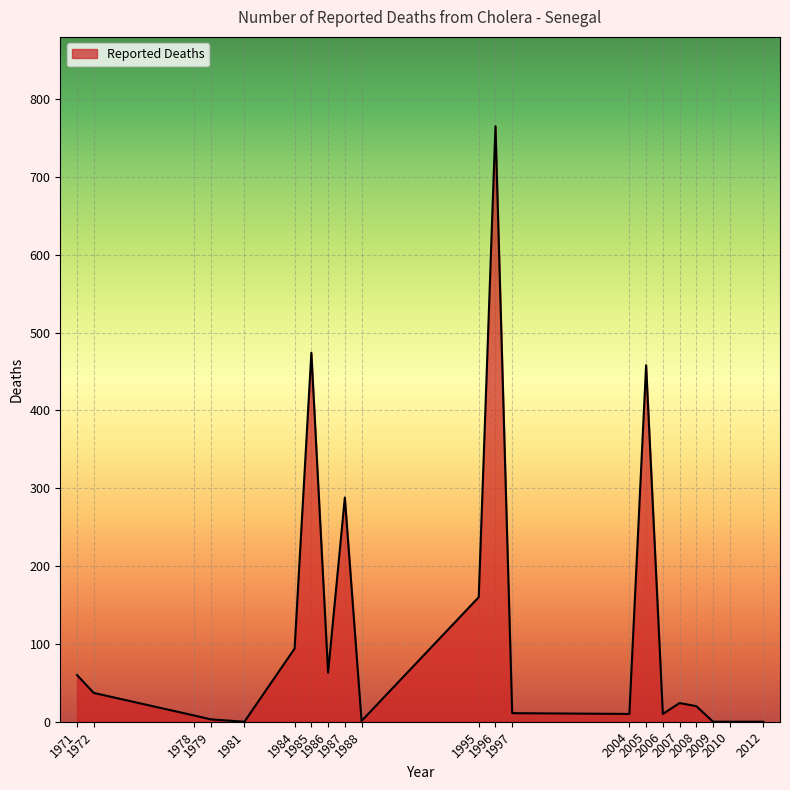

Where does the data first go above 20?

1971